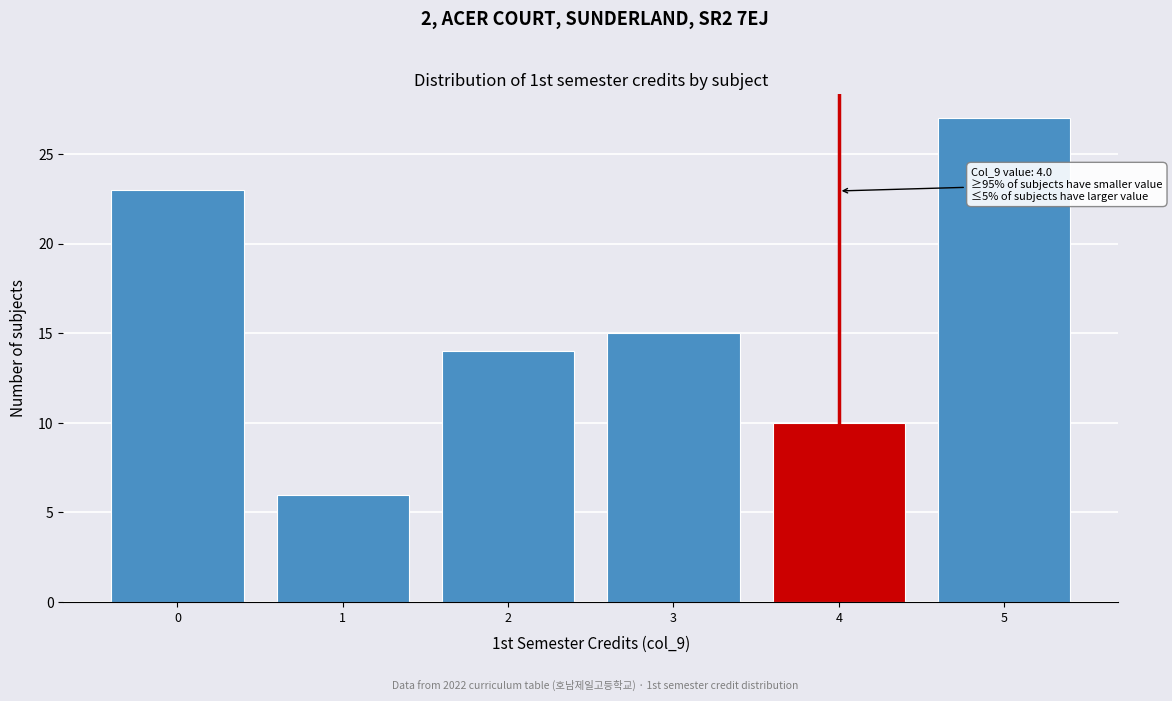

Reading right to left, transcribe all the data shown in this chart.

27	10	15	14	6	23